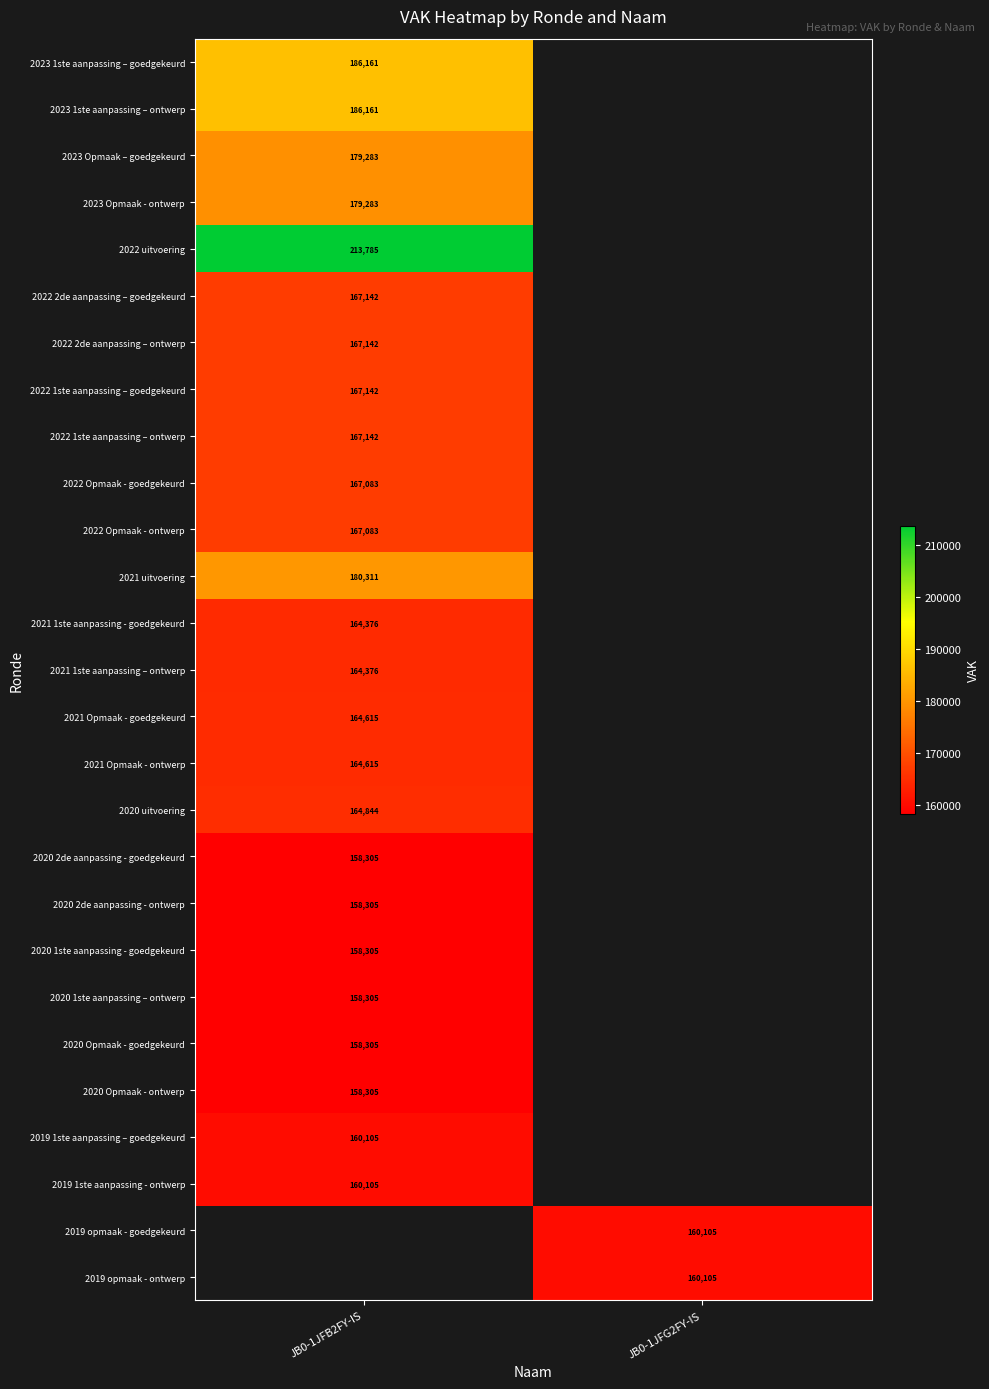

True or false: 2020 2de aanpassing - ontwerp has a value of 88115 at JB0-1JFB2FY-IS.

False